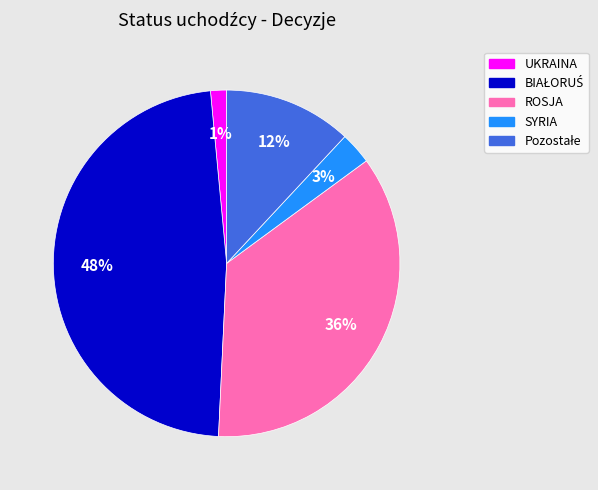

Count the number of slices in the pie.

5